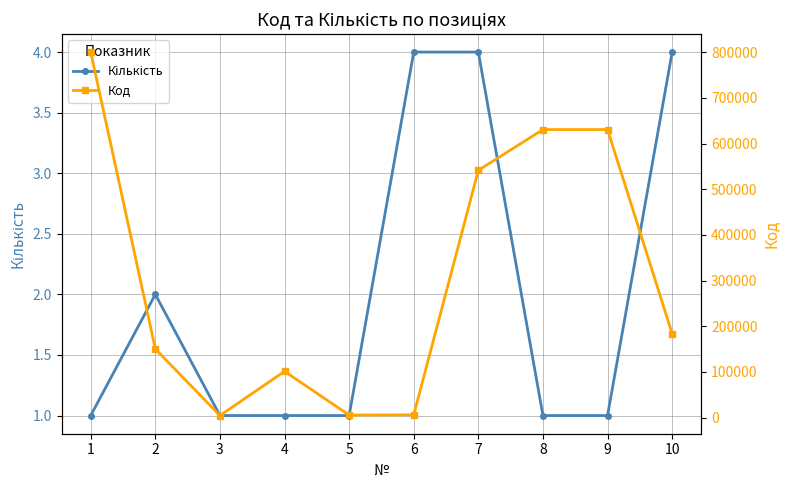

At which category is the sum across all series the highest?

1